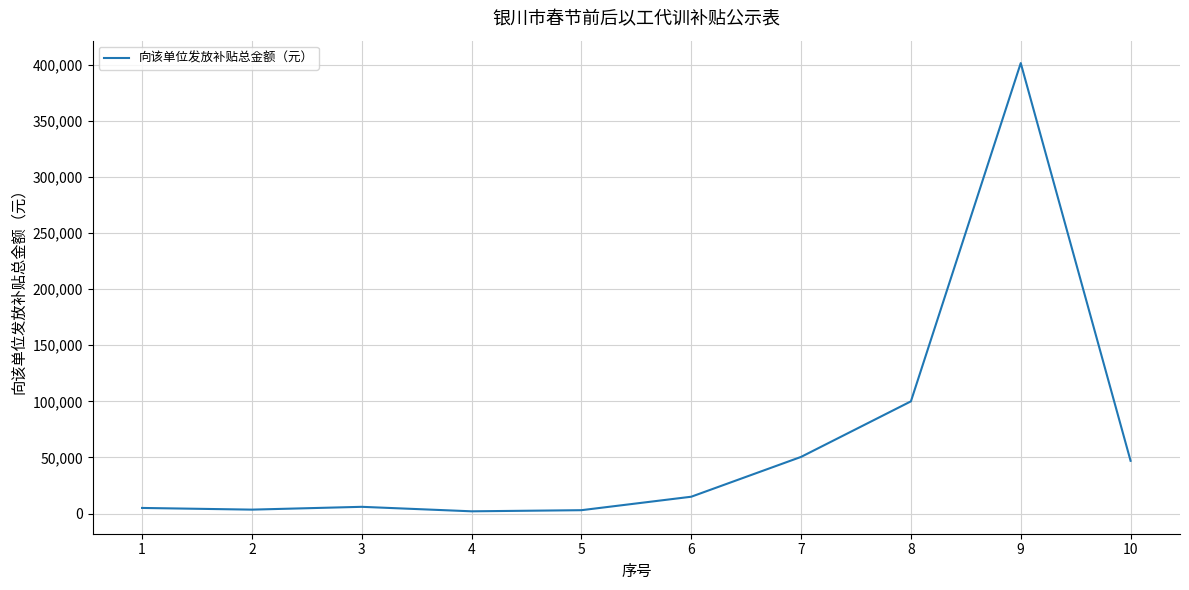

The value at 7 is 31362. True or false?

False